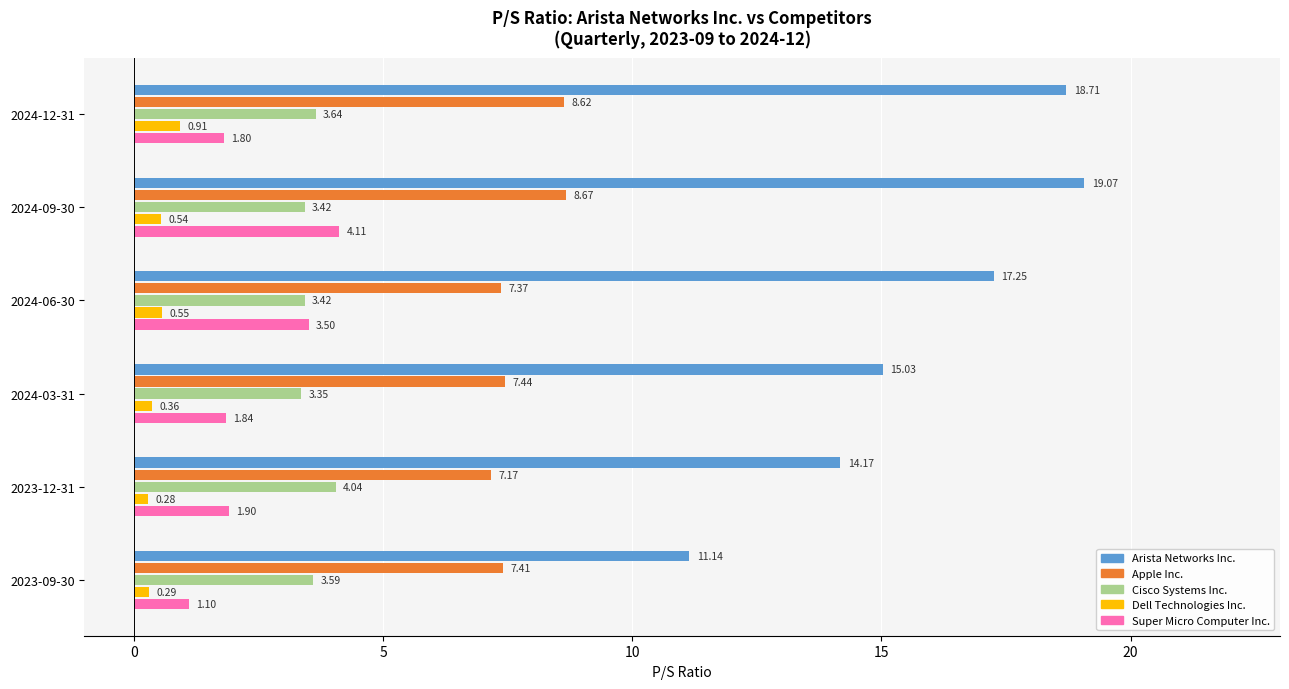

What is the difference between the second highest and minimum values in the Arista Networks Inc. series?

7.6